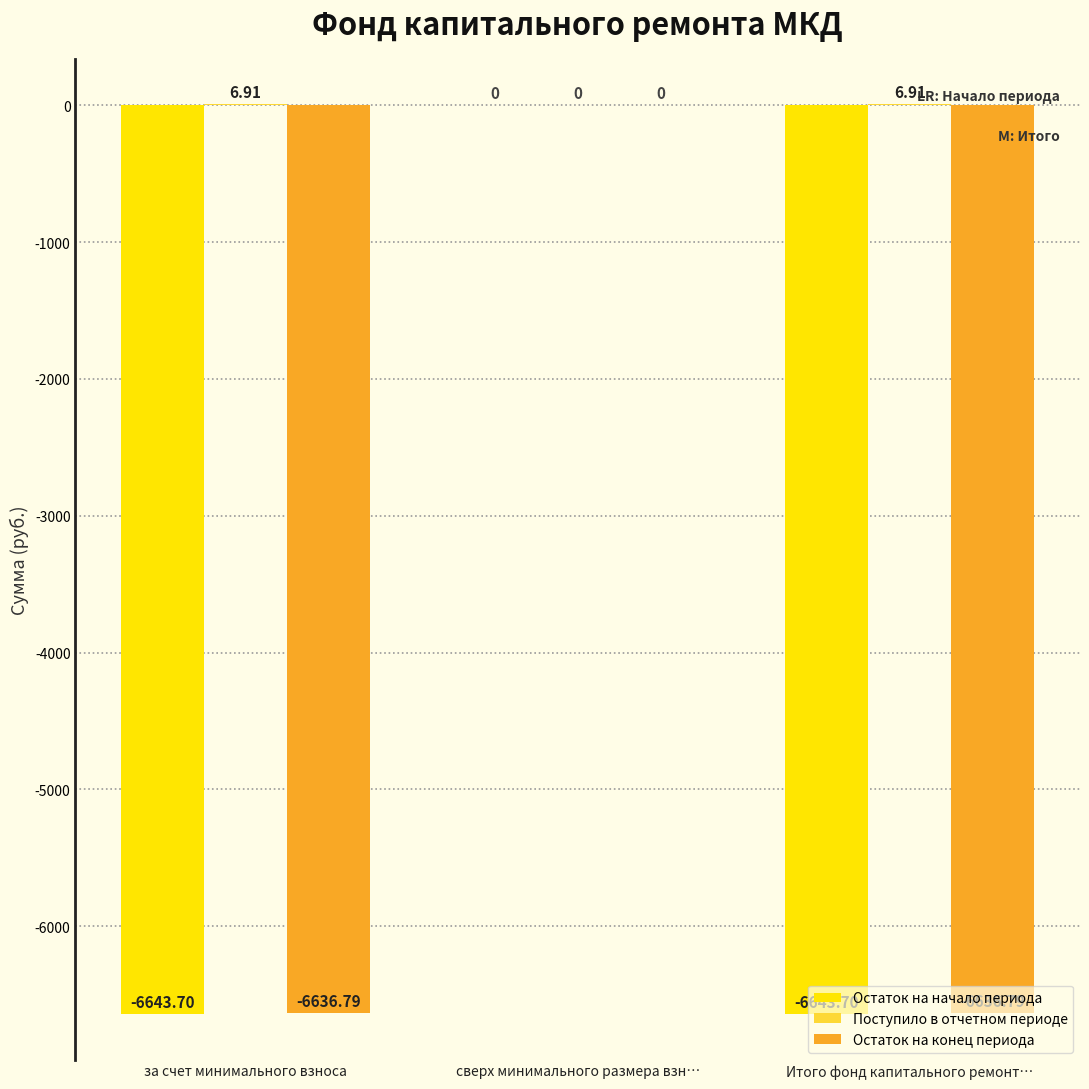

What is the total value across all series at за счет минимального взноса?

-13273.6